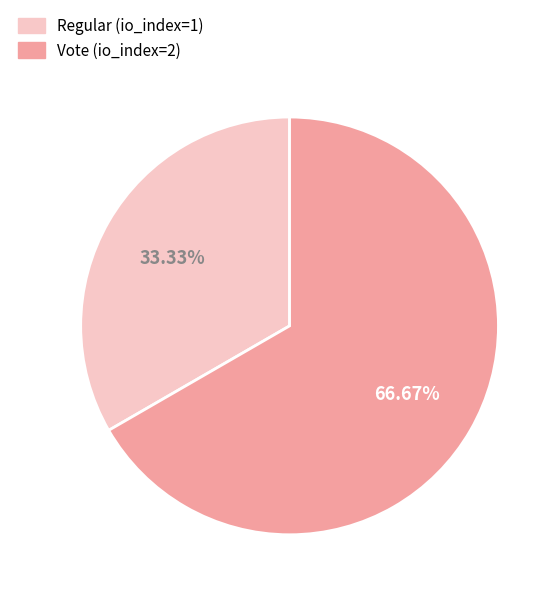

Does Regular (io_index=1) represent more than half of the total?

No